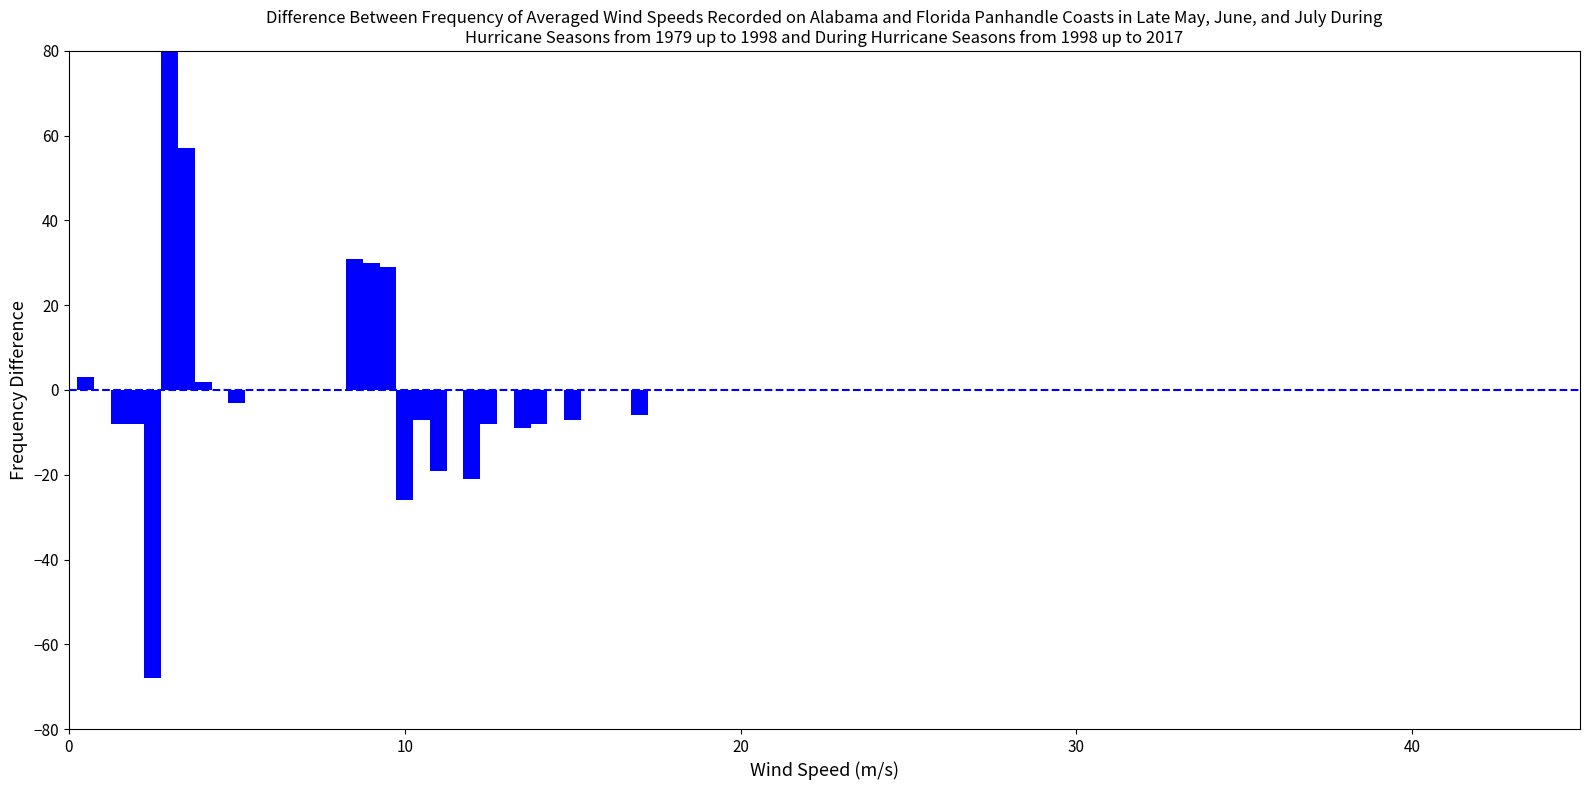

Reading left to right, list all the values displayed in this chart.

3	-8	-8	-68	80	57	2	-3	31	30	29	-26	-7	-19	-21	-8	-9	-8	-7	-6